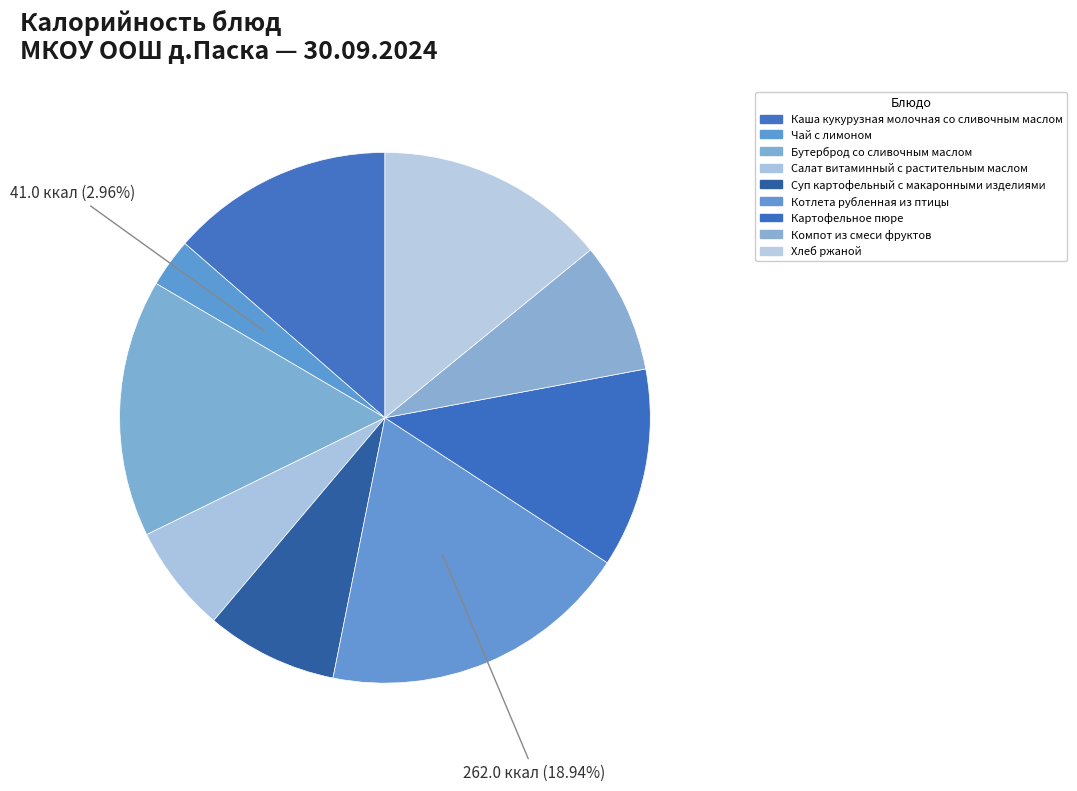

Count the number of slices in the pie.

9